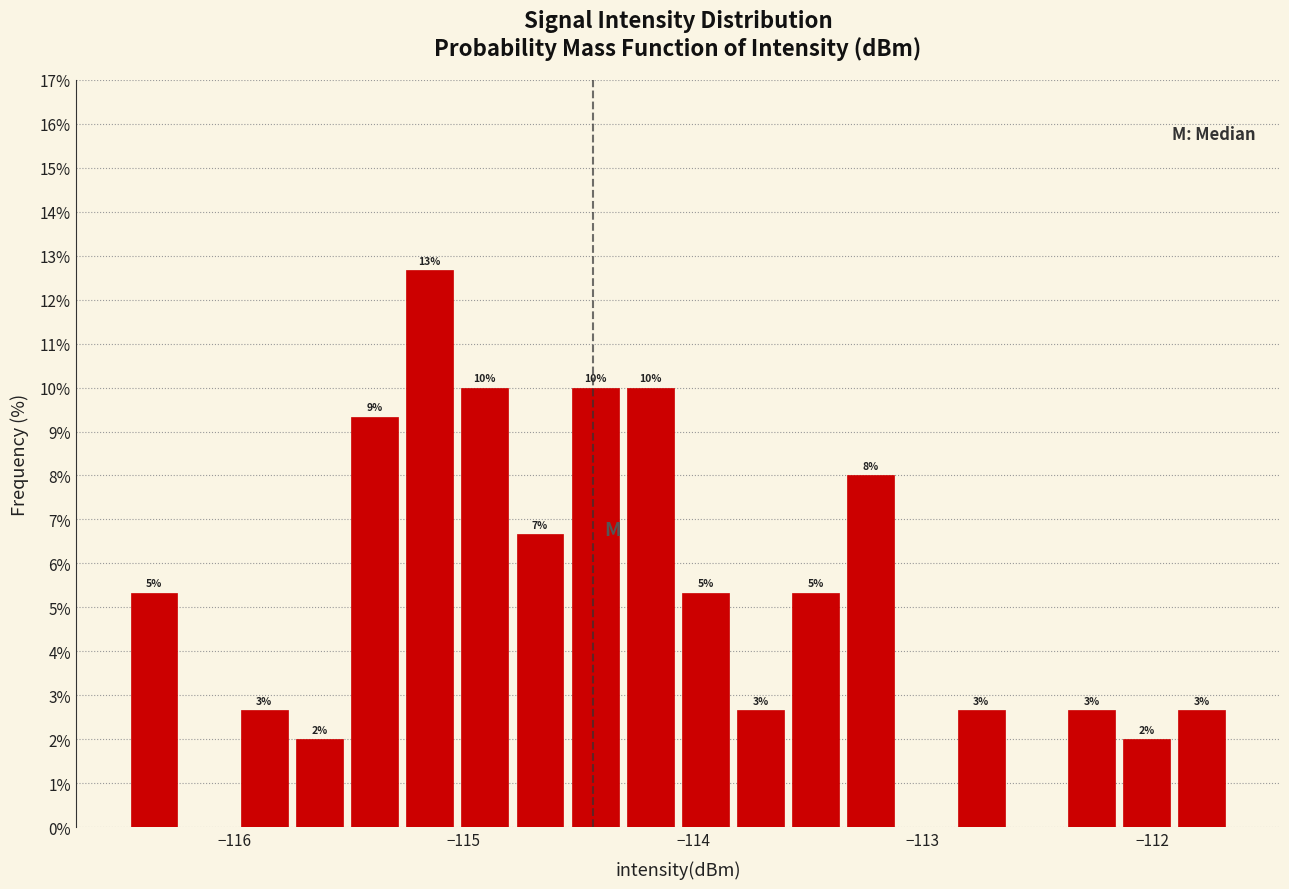

Read against the x-axis, roughly where is the centre of the tallest bar?

-115.1